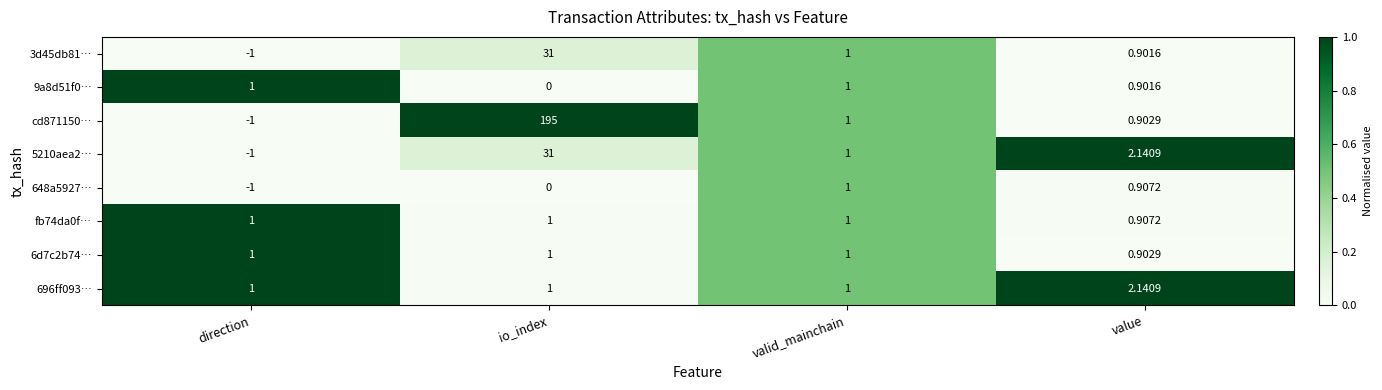

At which category is the sum across all series the highest?

io_index